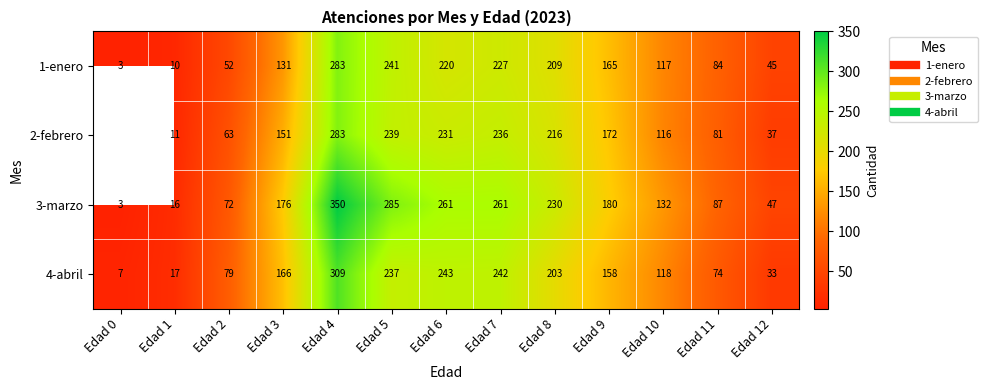

Read the 1-enero value at Edad 11.

84.0